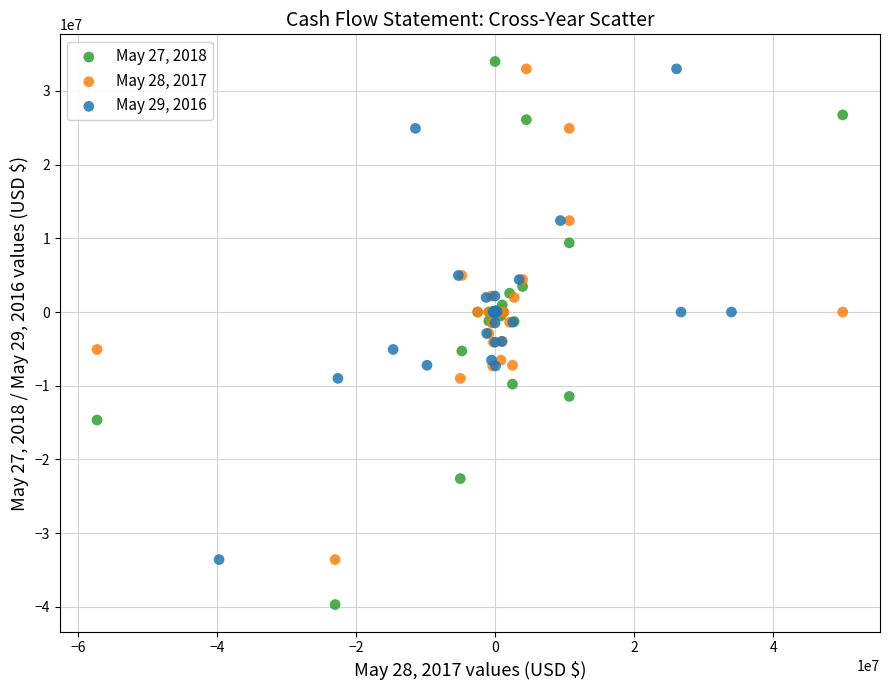

Which series reaches the maximum Y coordinate?

May 27, 2018